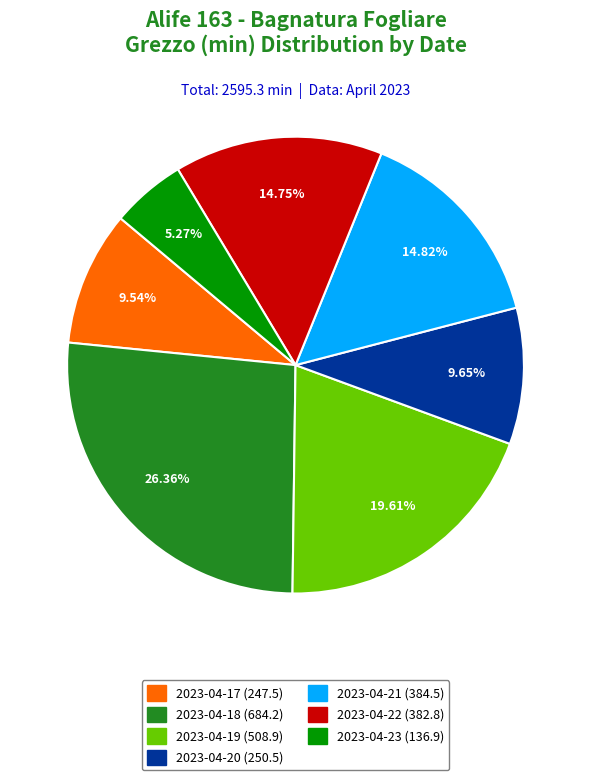

Count the number of slices in the pie.

7